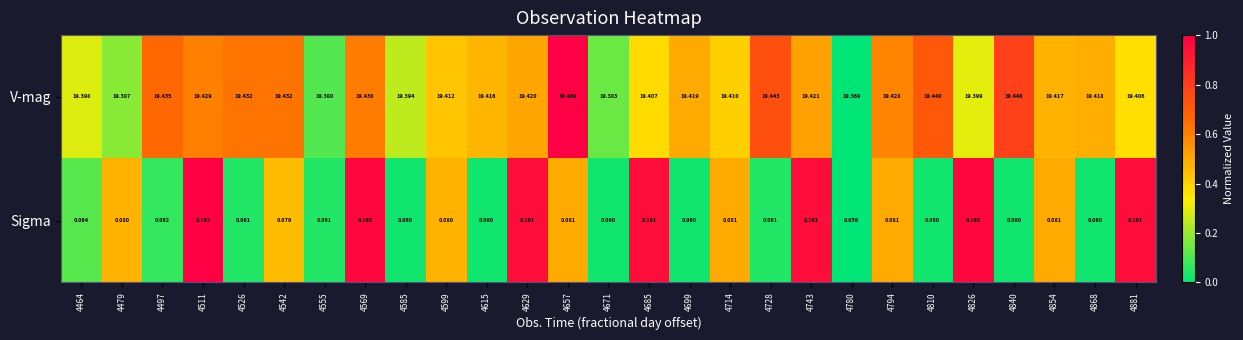

Which series changed the most between 4794 and 4868?

Sigma